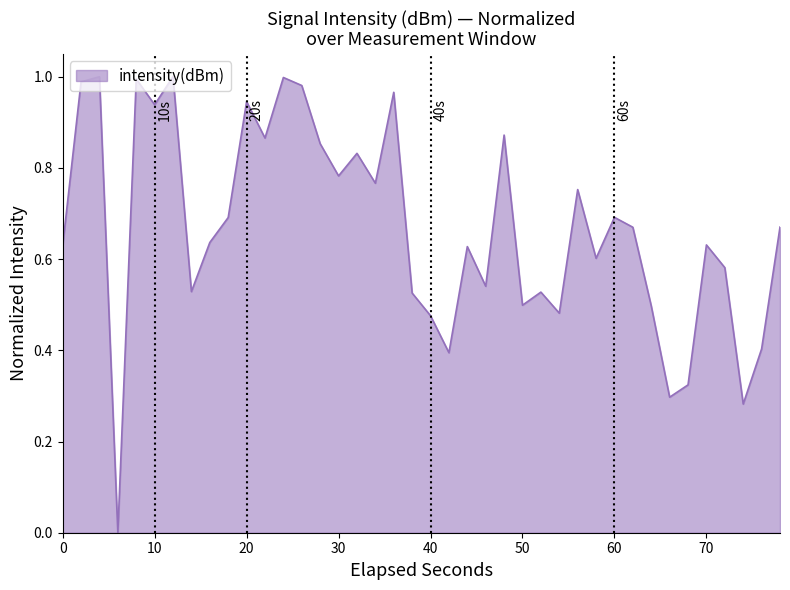

Does the chart display data point markers on the line(s)?

No